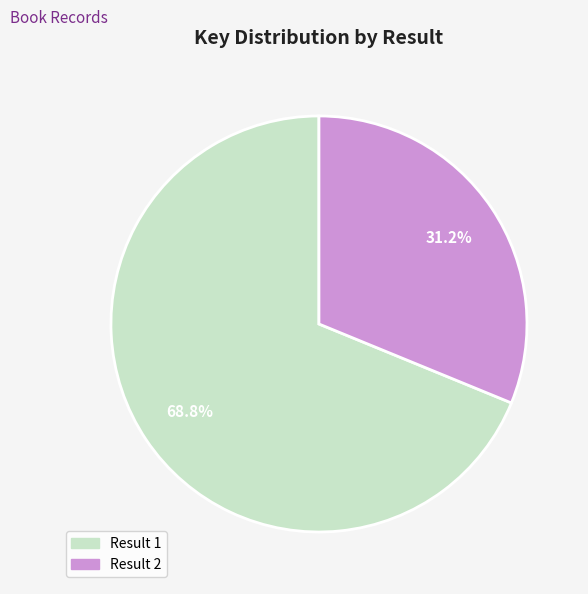

Count the number of slices in the pie.

2